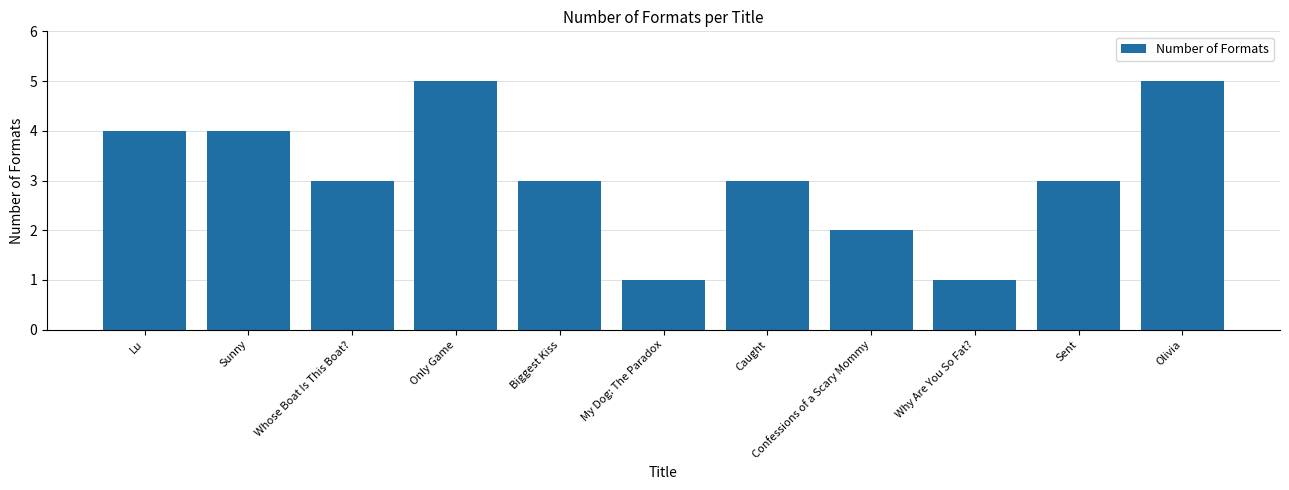

The chart shows a value of 7 at Olivia. True or false?

False